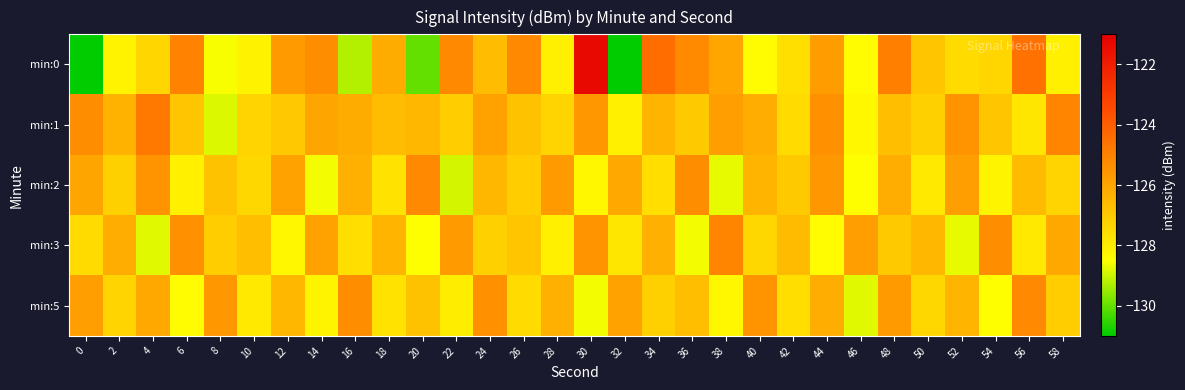

Which has a higher value, 16 or 46?

46